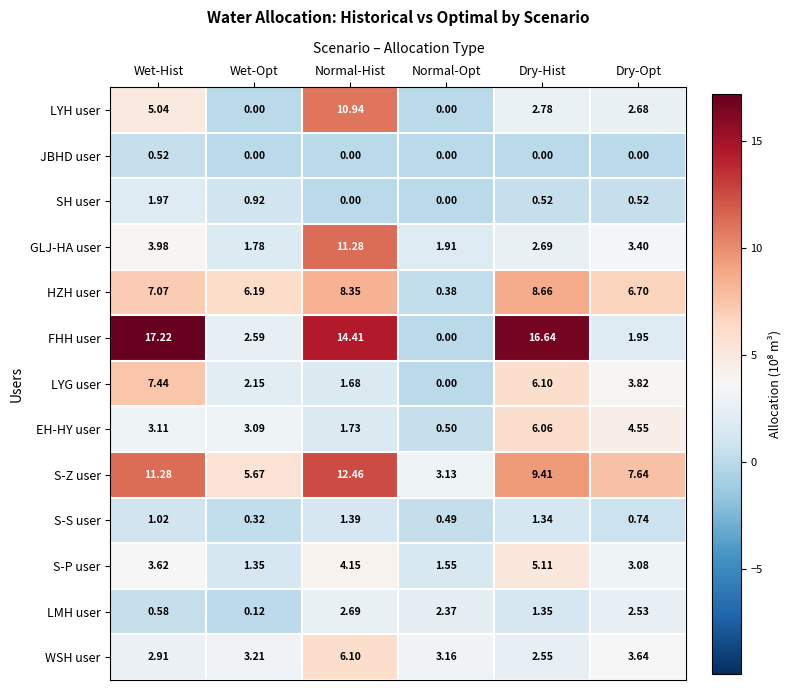

How many distinct data groups are displayed?

13